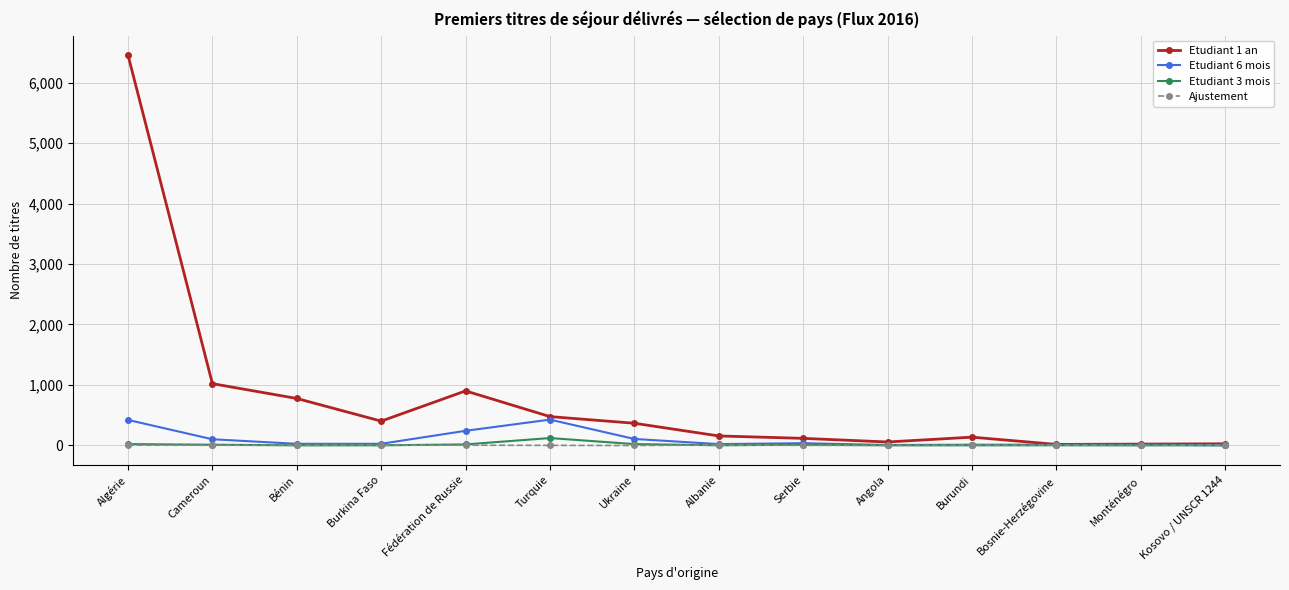

What is the approximate value of Etudiant 3 mois at Algérie, to the nearest 10?

20